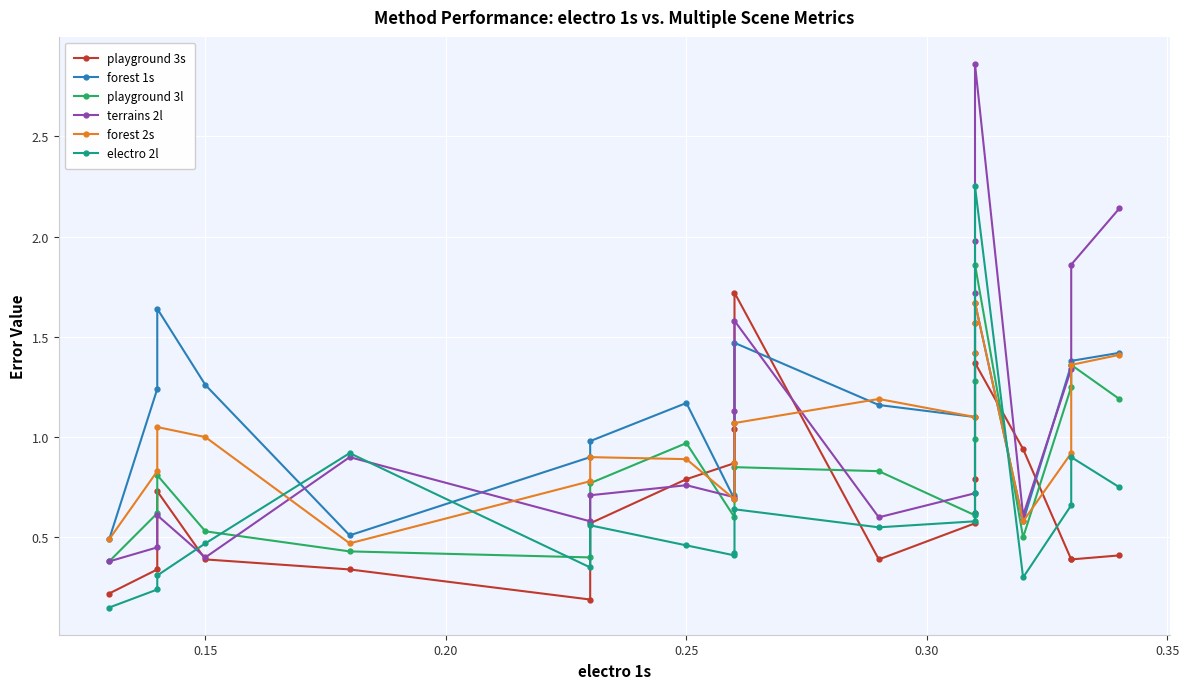

Is the value of forest 2s at 0.10 greater than the value of terrains 2l at 9?

No